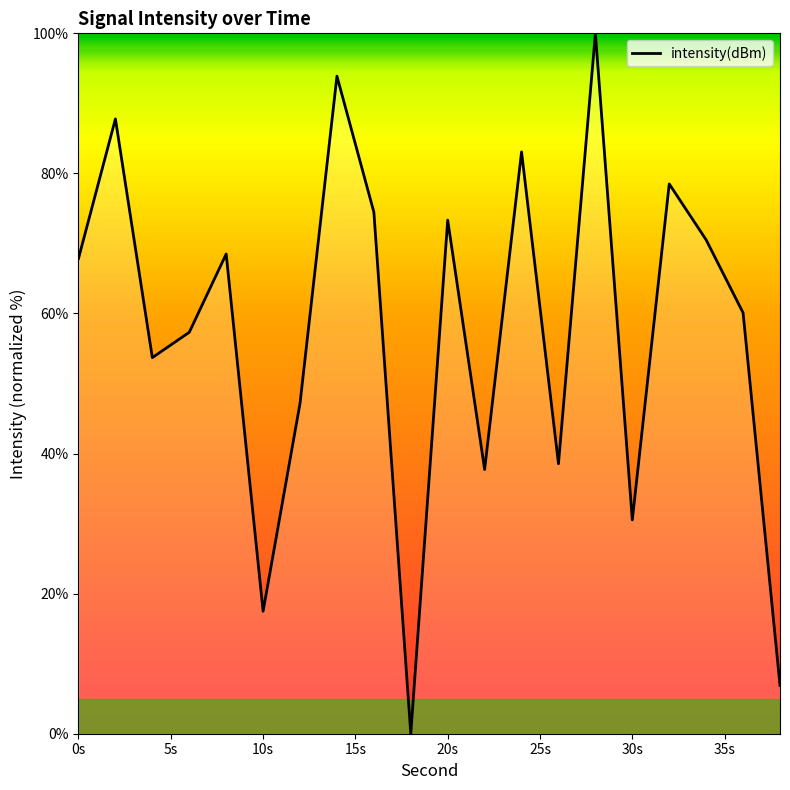

What is the difference between the maximum and minimum values?

100.0